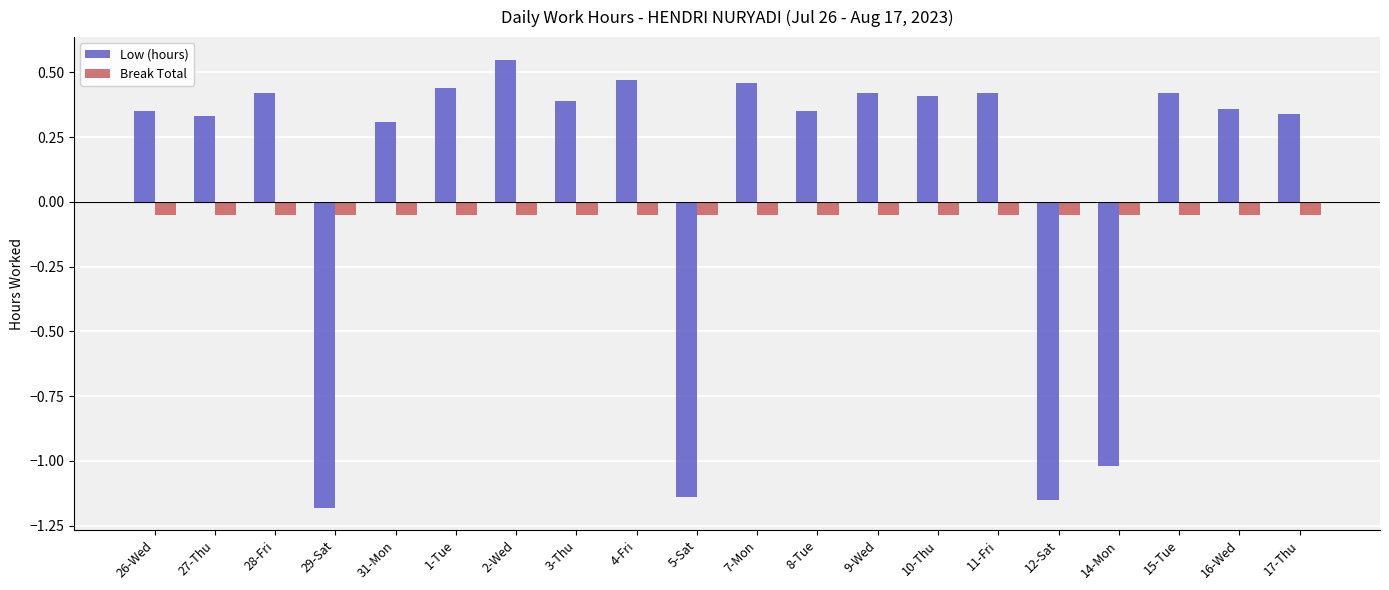

Where does the Low (hours) series first go above 0?

26-Wed